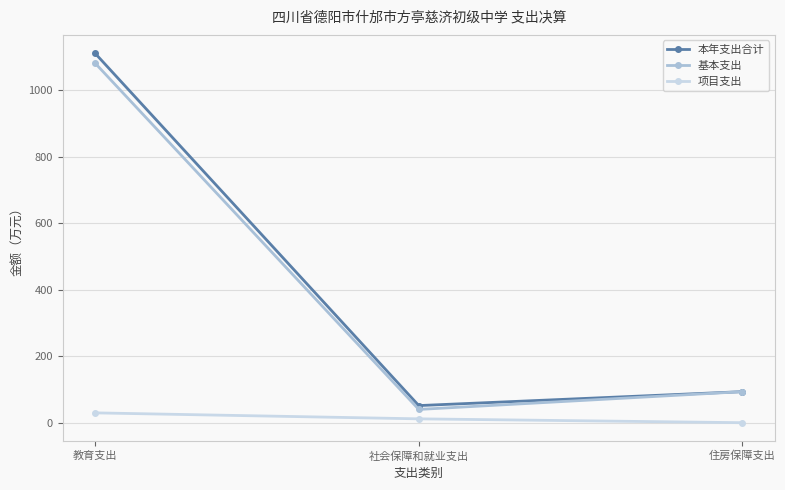

What is the approximate value of 基本支出 at 教育支出?

1081.5